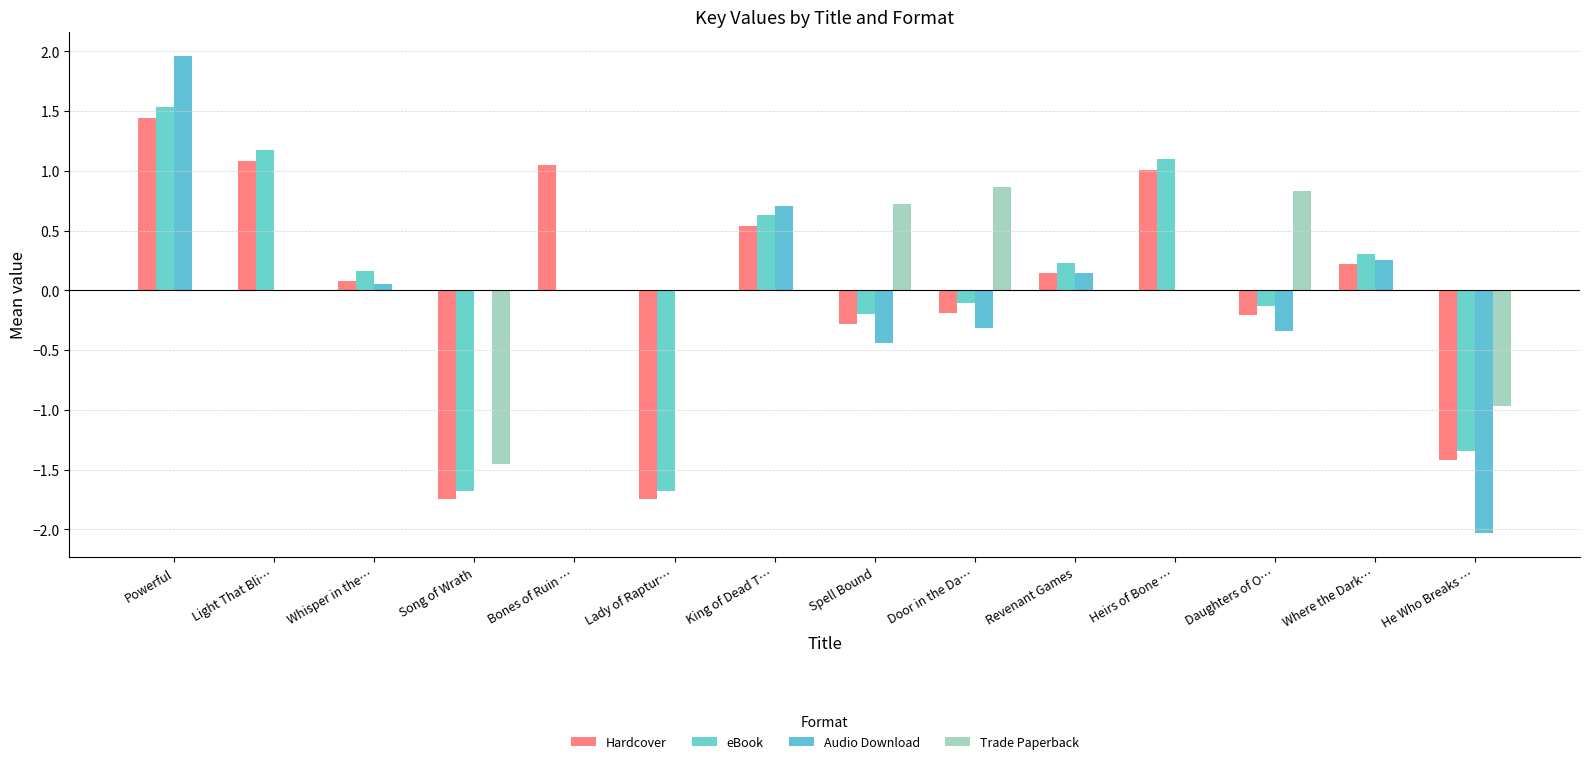

Is the value of Audio Download at Powerful greater than the value of Trade Paperback at Whisper in the…?

Yes